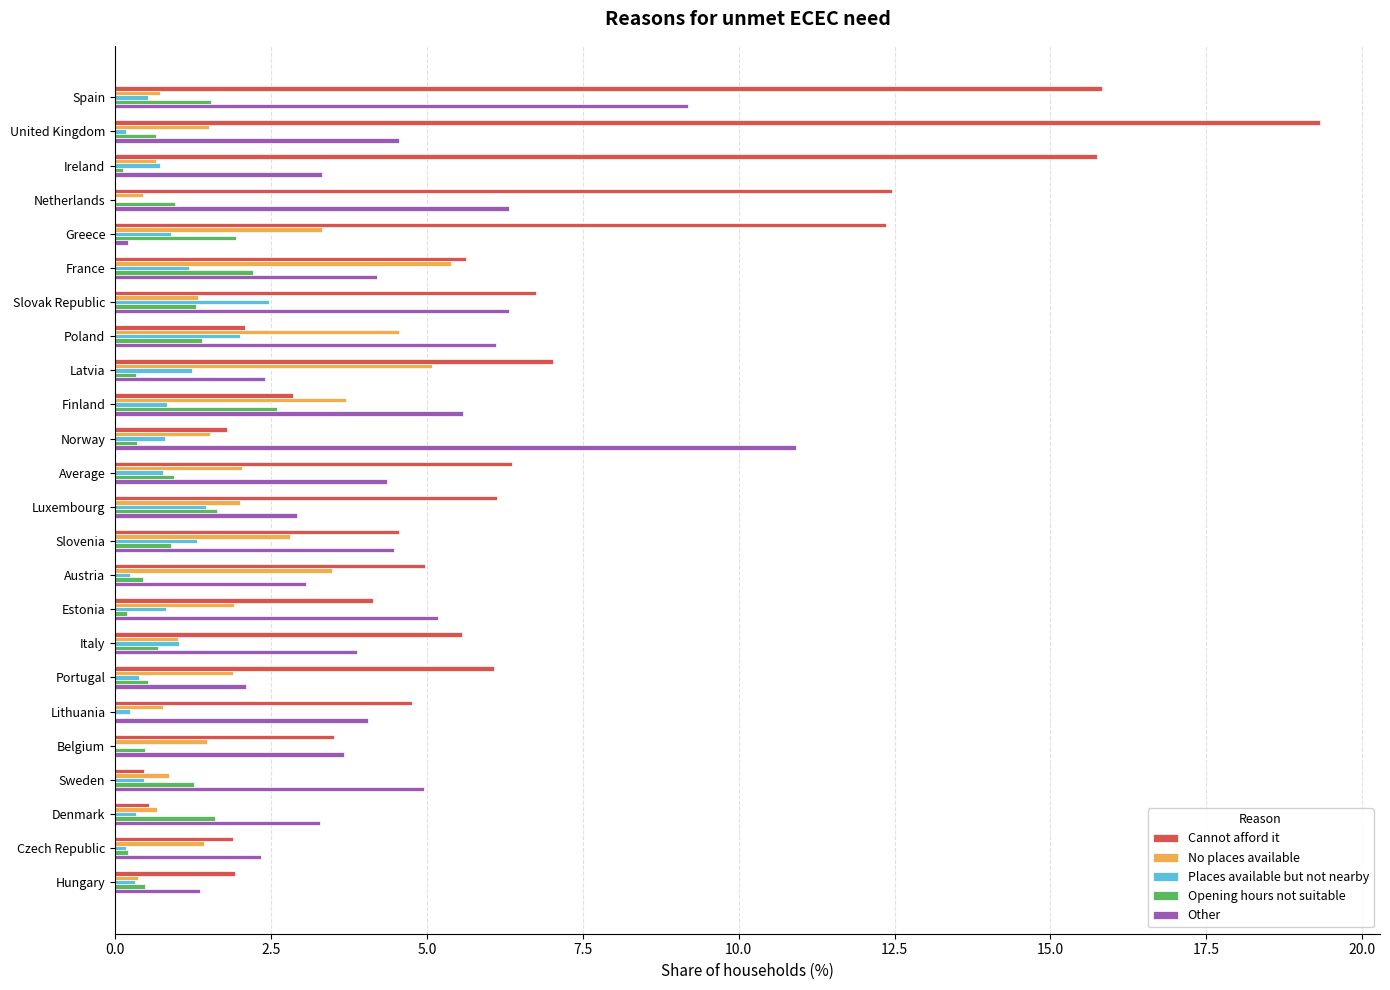

How many categories are shown in the chart?

24